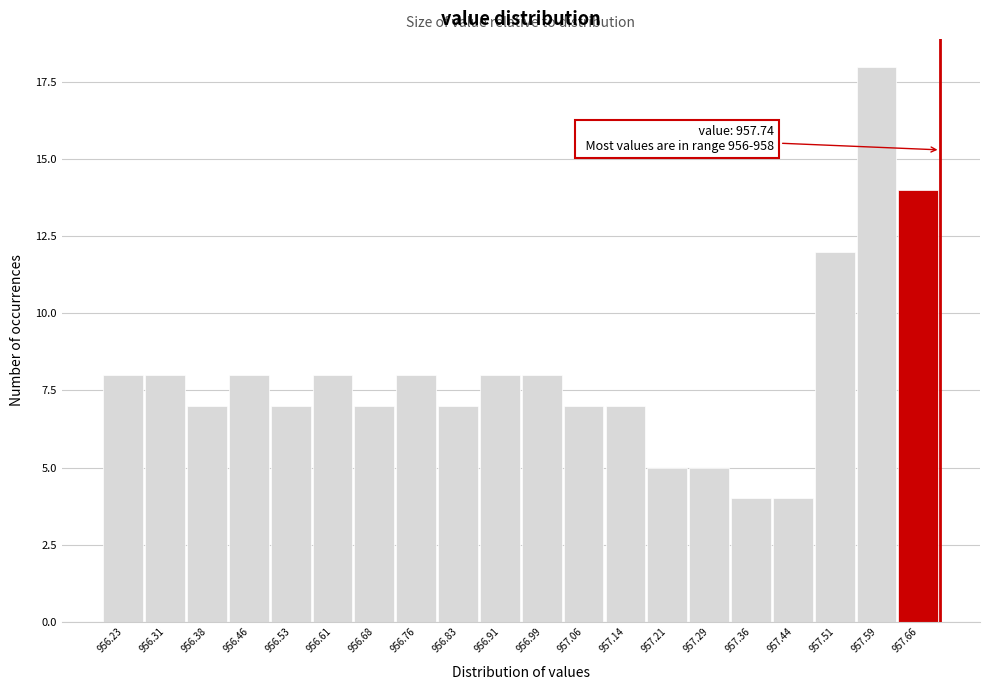

Reading left to right, list all the values displayed in this chart.

8	8	7	8	7	8	7	8	7	8	8	7	7	5	5	4	4	12	18	14